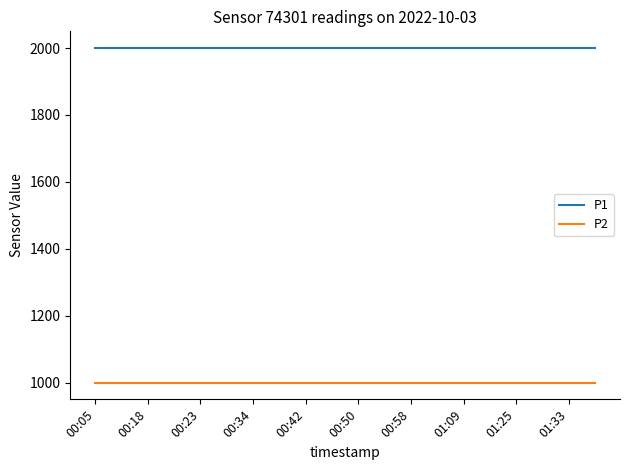

List the series in order of their overall mean, lowest first.

P2, P1